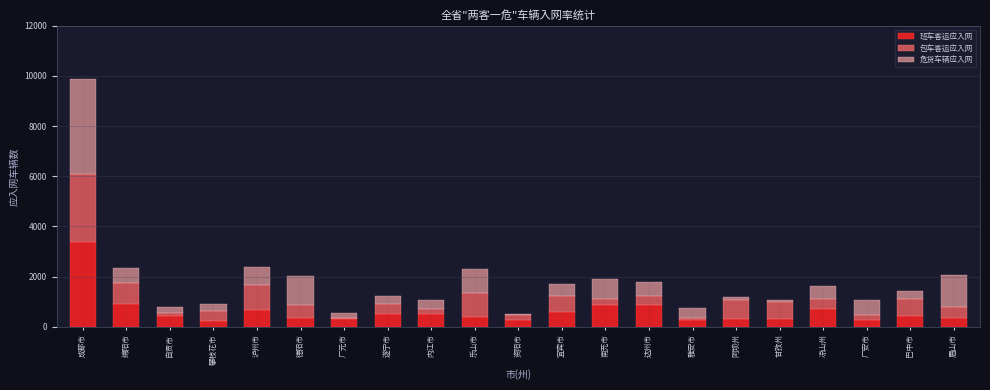

What is the total value across all series at 乐山市?

2307